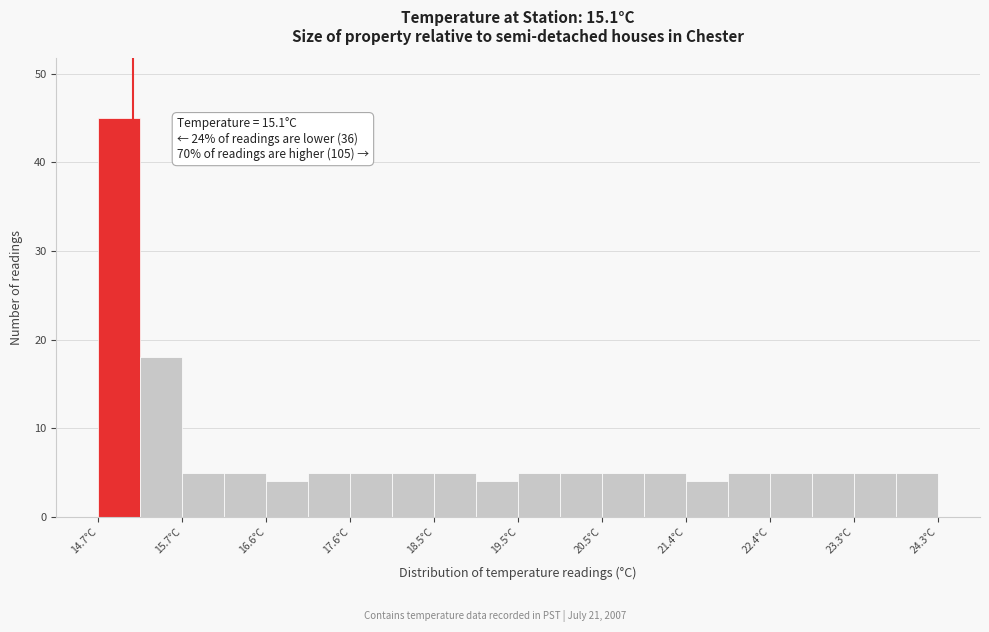

Which range on the x-axis has the tallest bar?

14.70 to 15.18